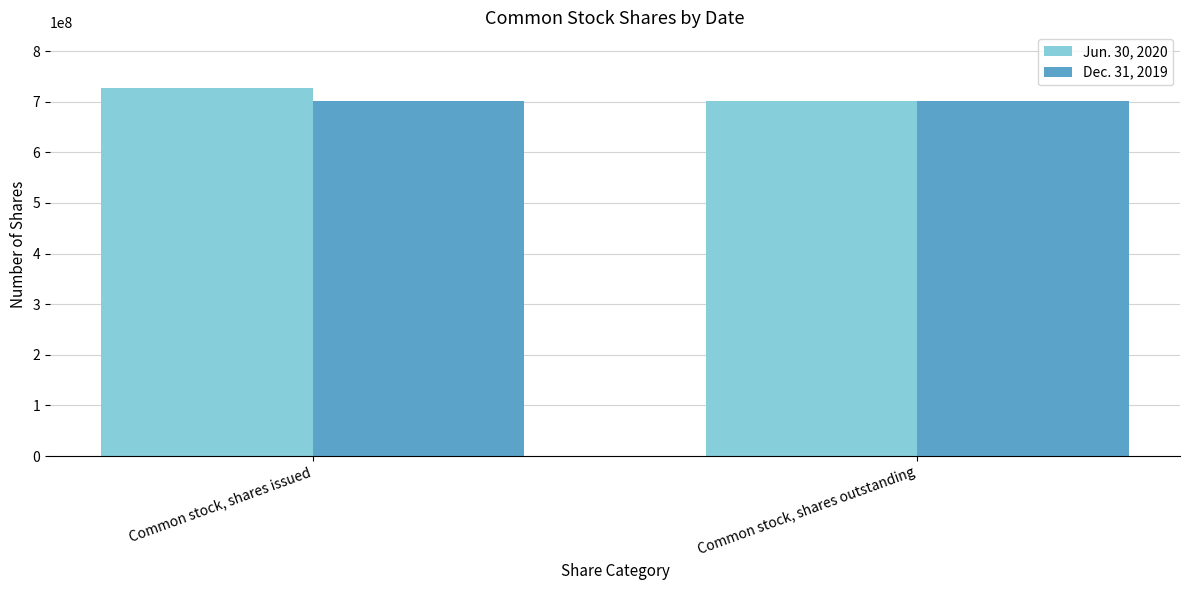

What are all the series names shown in the legend?

Jun. 30, 2020, Dec. 31, 2019